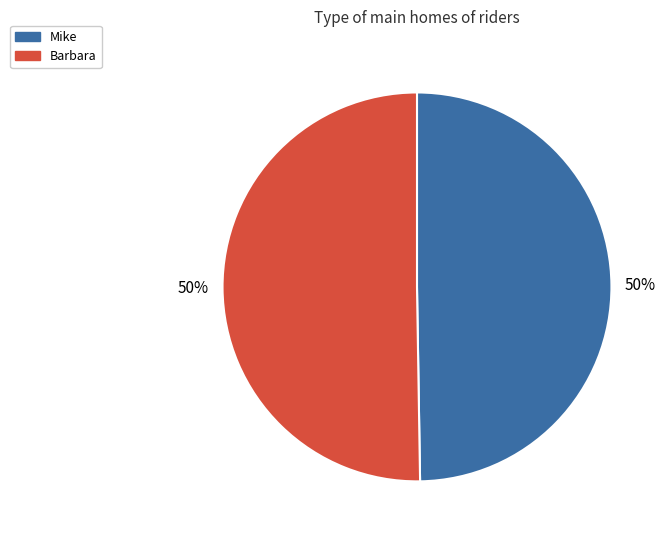

Combined, do Barbara and Mike account for over 50%?

Yes